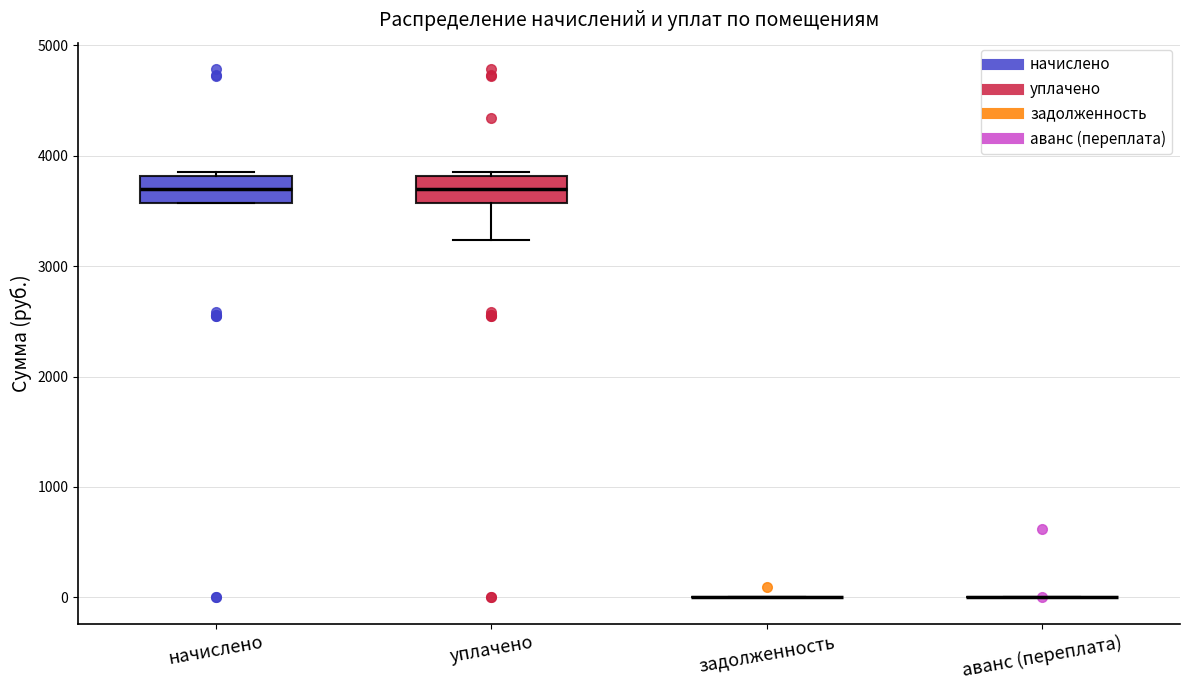

Reading left to right, read every box against the y-axis: the position of its median line, the range the box covers, and the ends of its whiskers. The values are not printed on the chart, so give them approximately, as read against the axis.

начислено: median 3700, box 3600 to 3800, whiskers 3600 to 3900
уплачено: median 3700, box 3600 to 3800, whiskers 3200 to 3900
задолженность: box collapsed to a line at 0, whiskers 0 to 0
аванс (переплата): box collapsed to a line at 0, whiskers 0 to 0